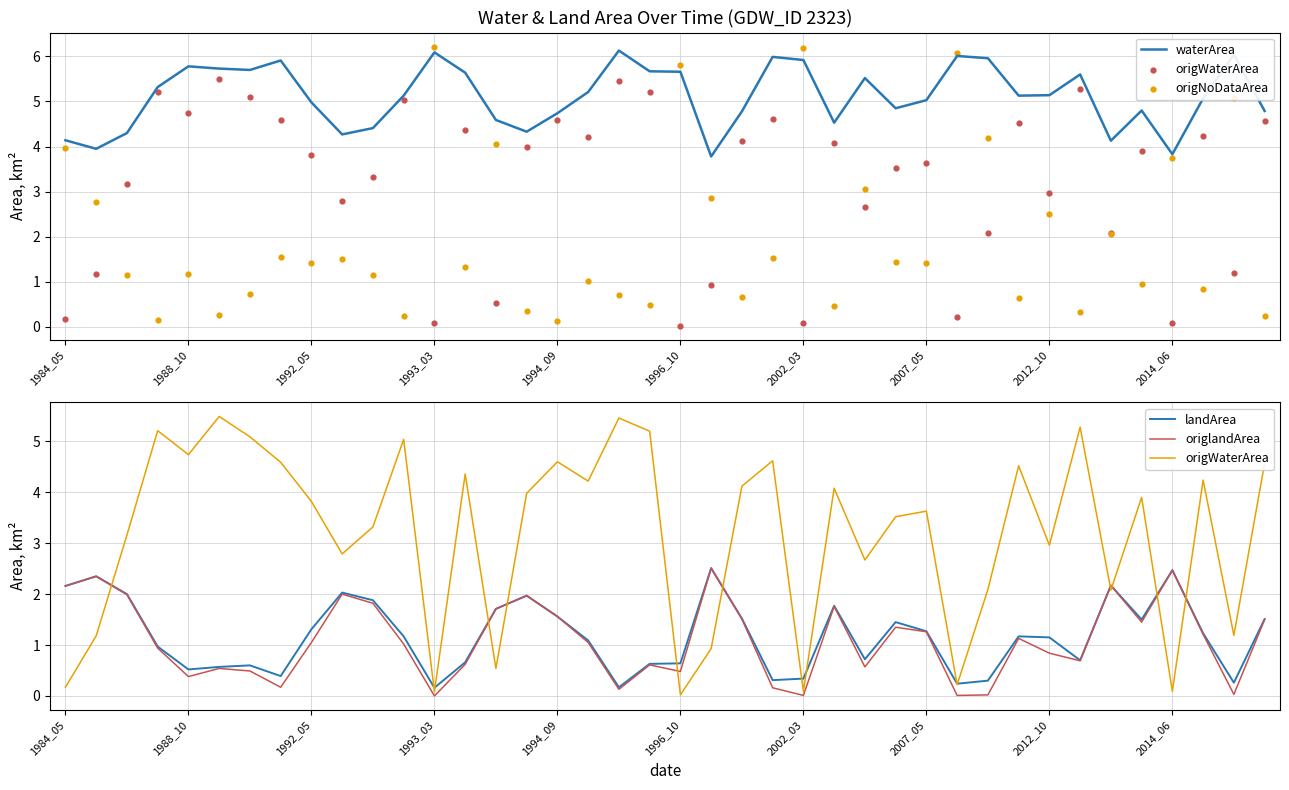

What is the total value across all series at 39?

12.6